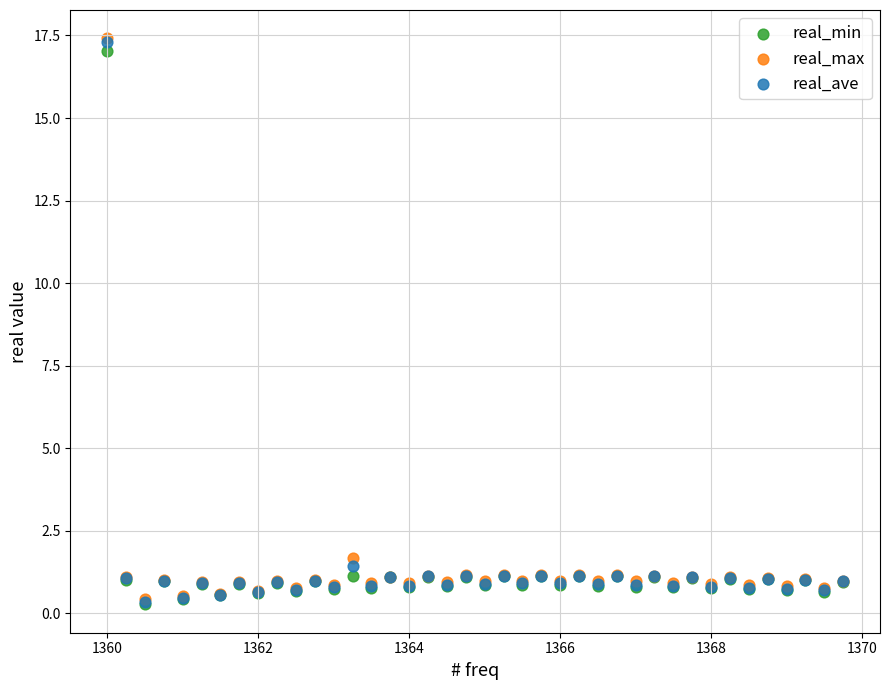

What are all the series names shown in the legend?

real_min, real_max, real_ave